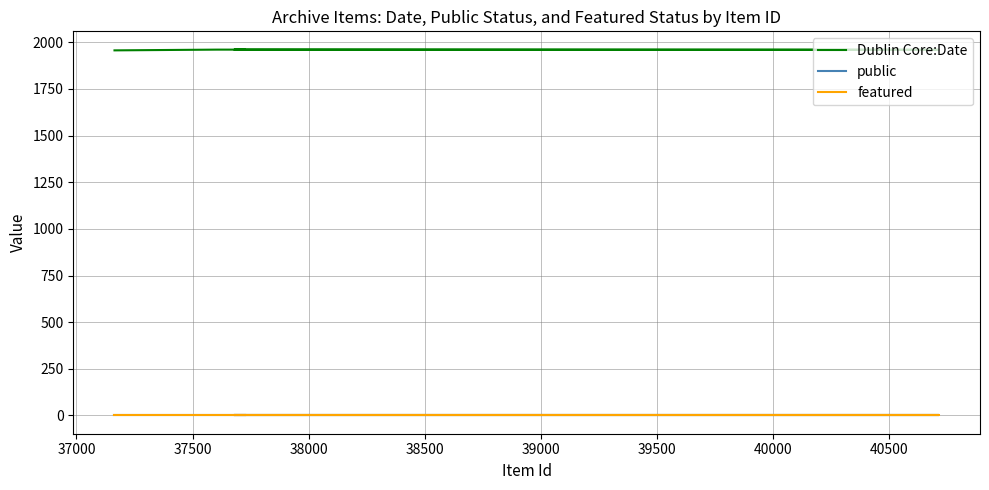

What is the total value across all series at 38000?

1961